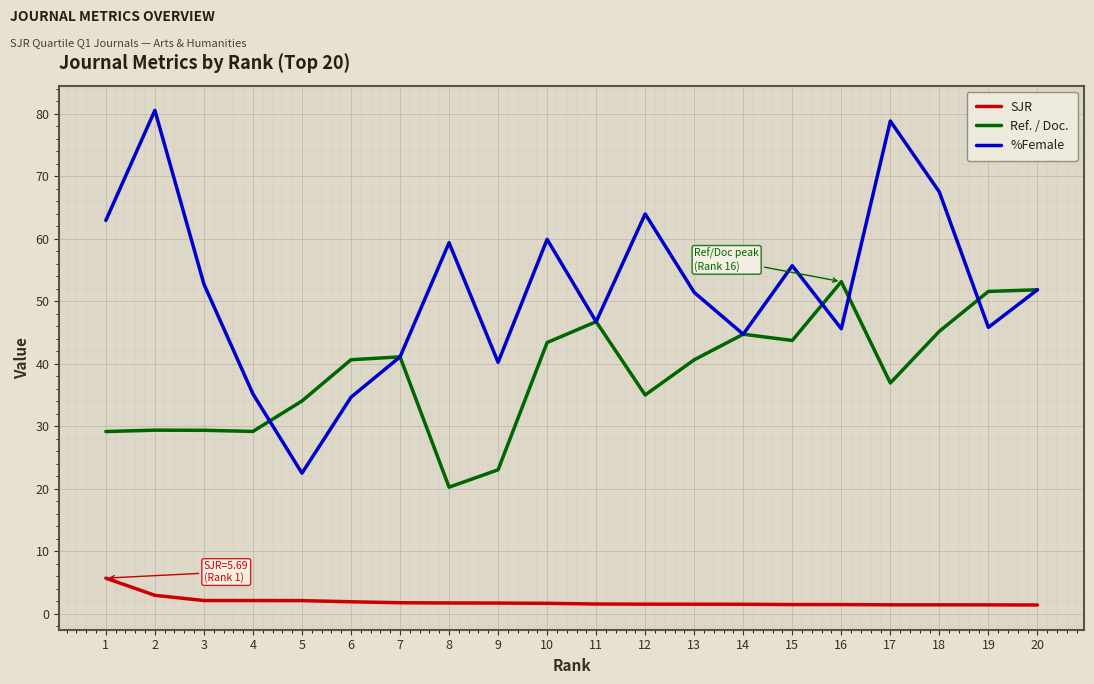

What is the minimum value shown in the chart?

1.4